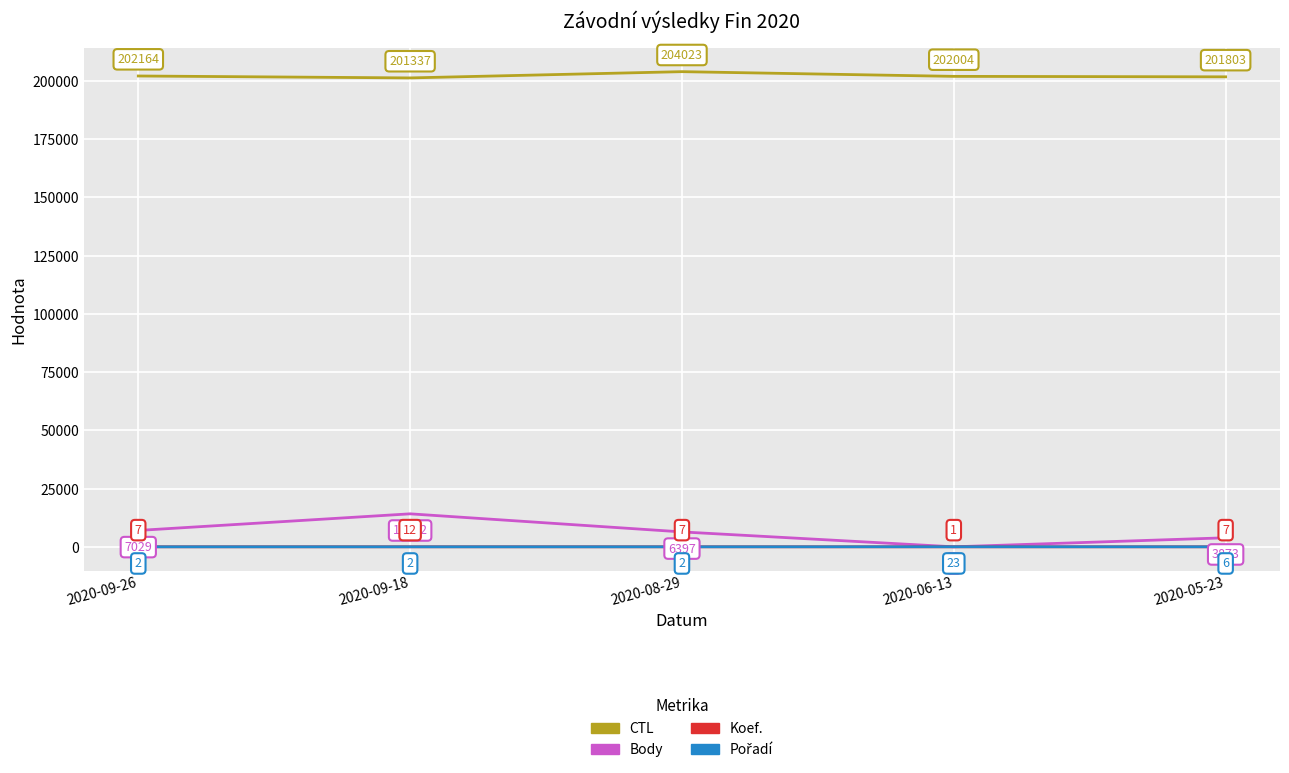

How many lines are shown in the chart?

4